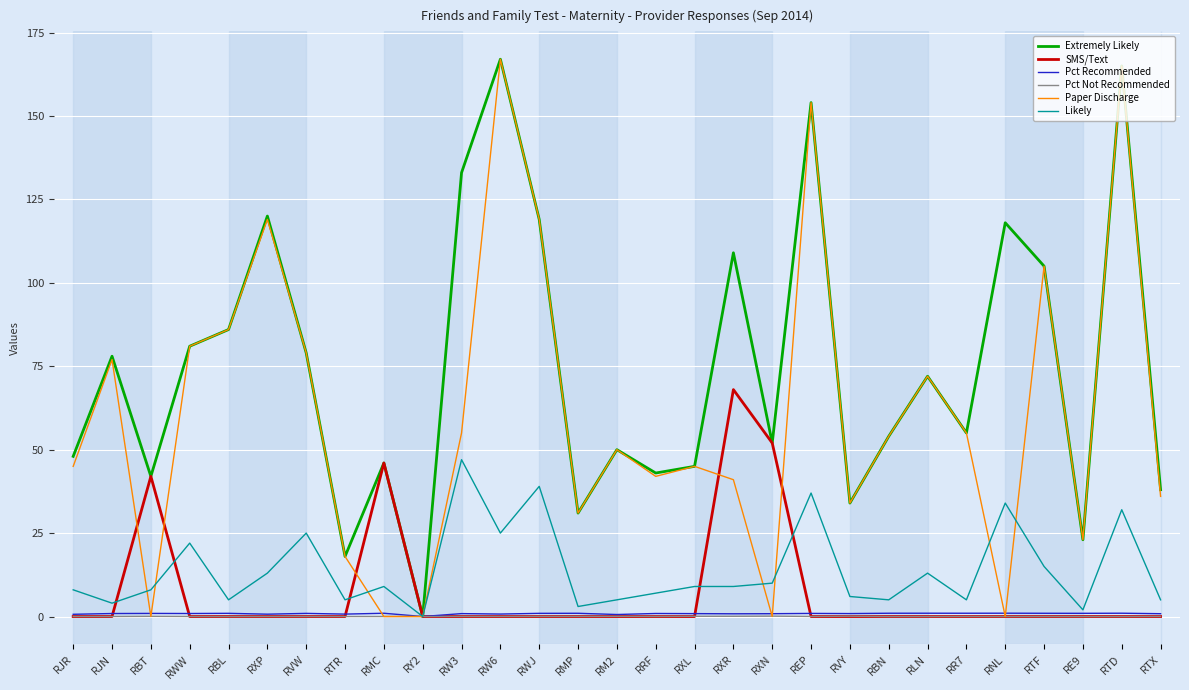

Which series changed the most between RXR and RTX?

Extremely Likely